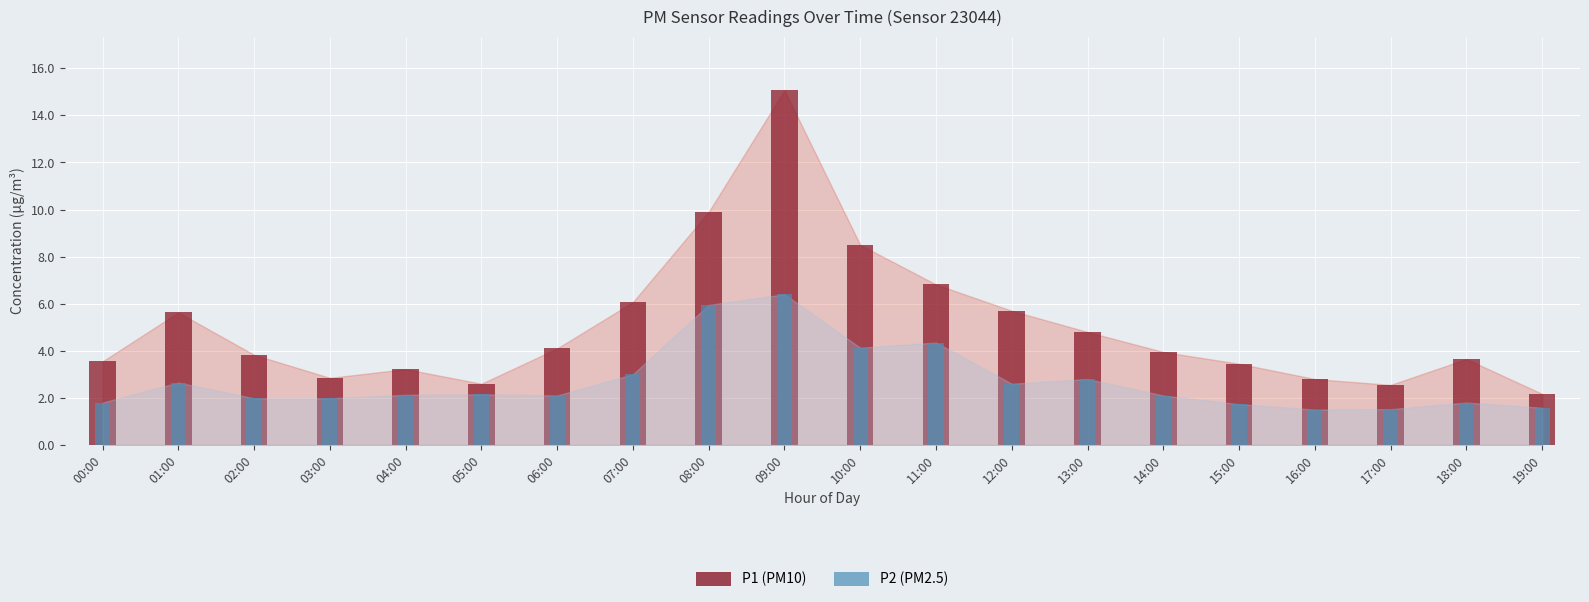

Is the value of P2 at 01:00 greater than the value of P1 at 19:00?

Yes